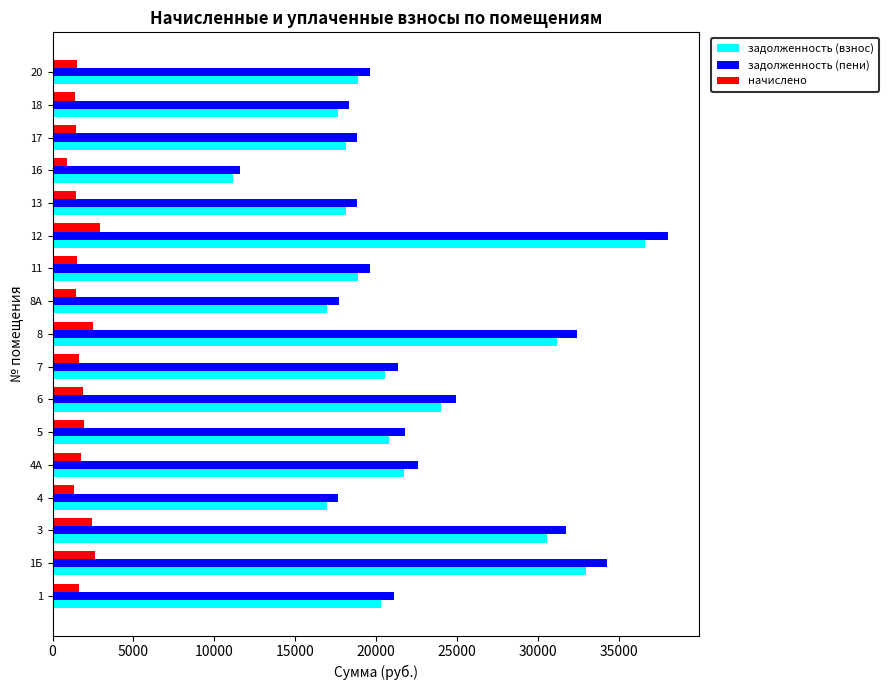

The value of начислено at 8А is 1429.4. True or false?

True